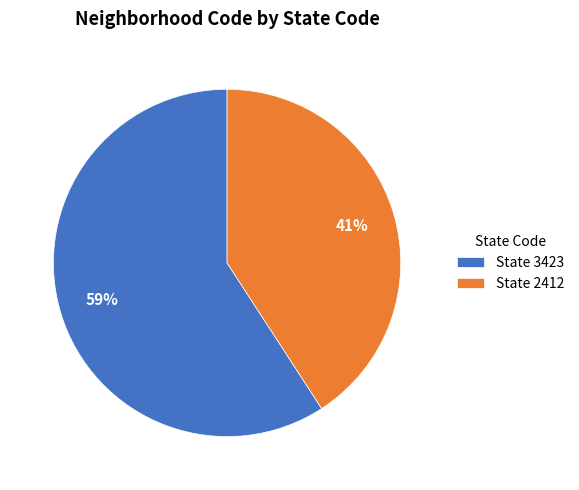

Which has a higher value, State 2412 or State 3423?

State 3423